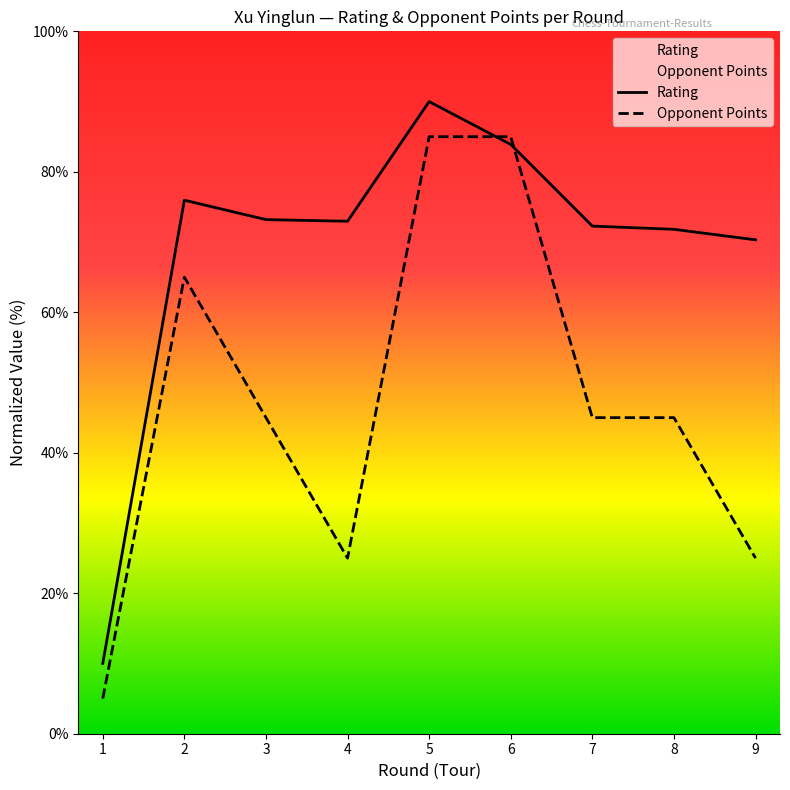

What is the maximum value for Rating?

90.0